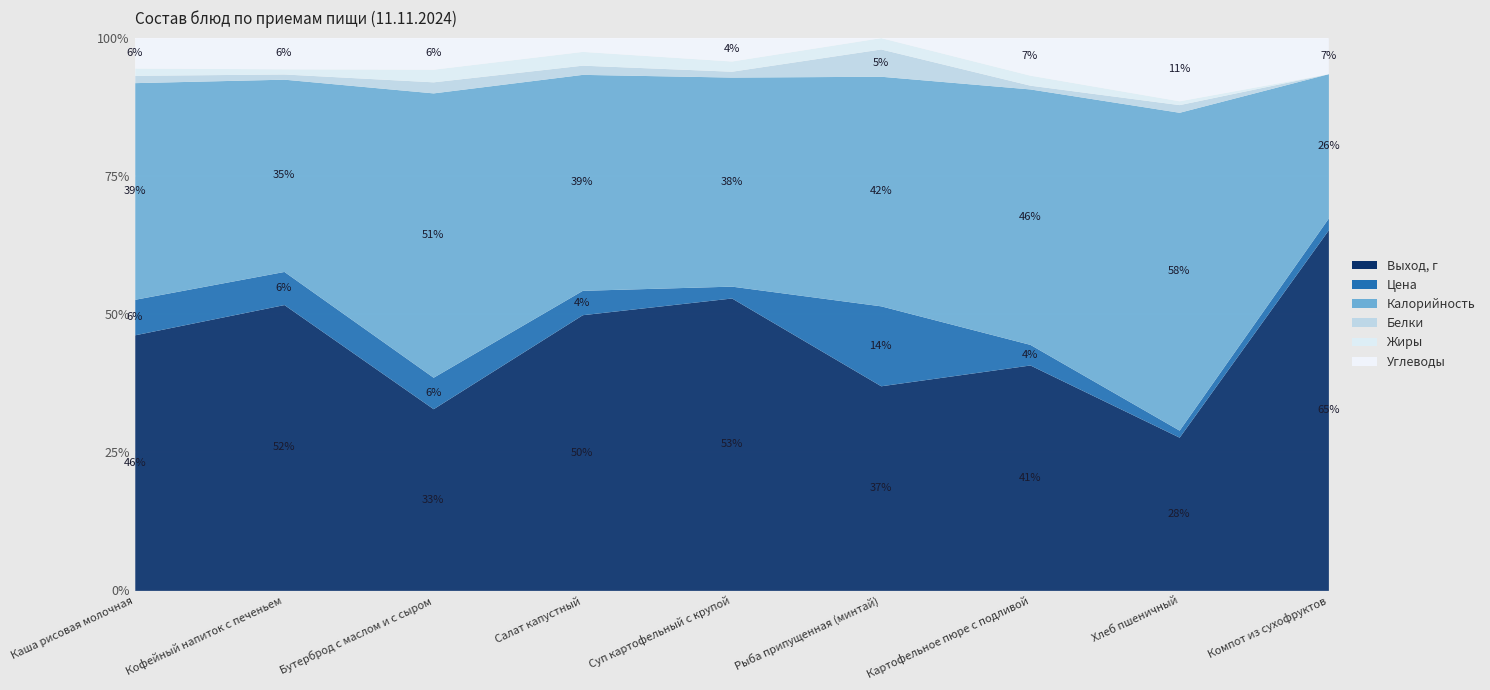

The value of Калорийность at Каша рисовая молочная is 70.2. True or false?

False